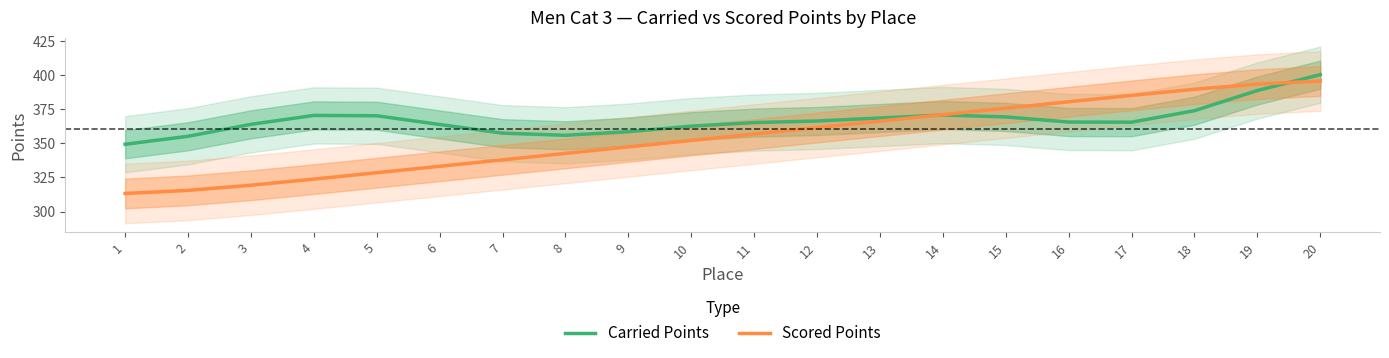

Which series has the largest total across all categories?

Carried Points